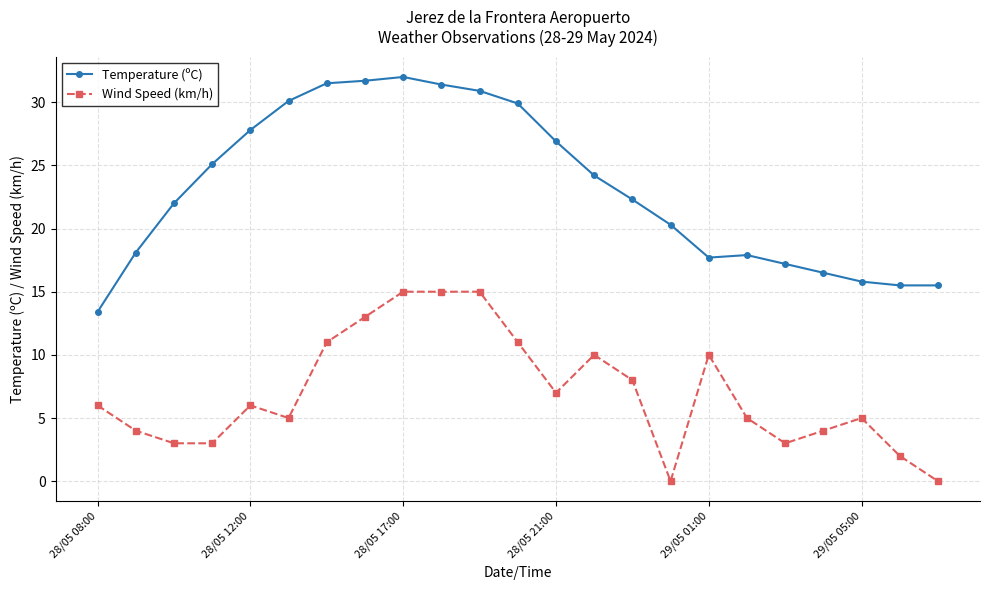

At how many categories does at least one series exceed 23?

11